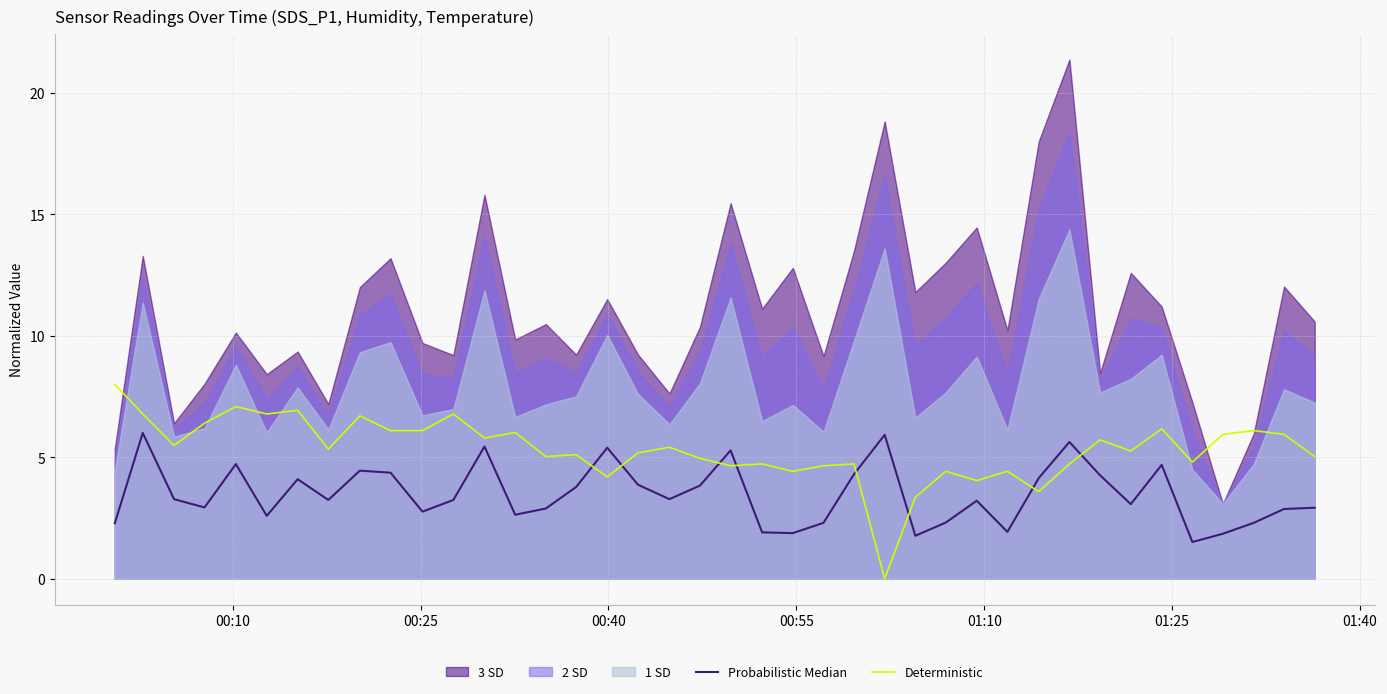

After their last crossing, which series has the higher values: Deterministic or Probabilistic Median?

Deterministic